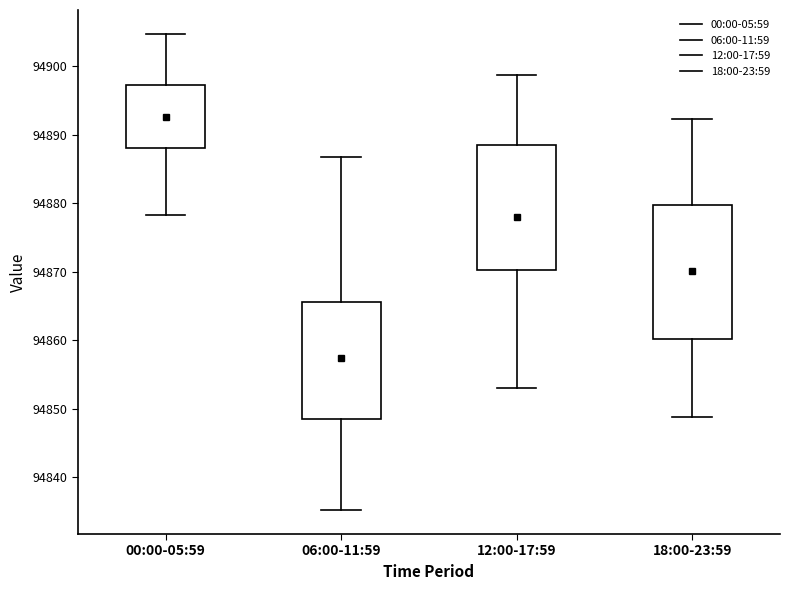

Comparing the boxes themselves (not the whiskers), which one is the tallest?

18:00-23:59